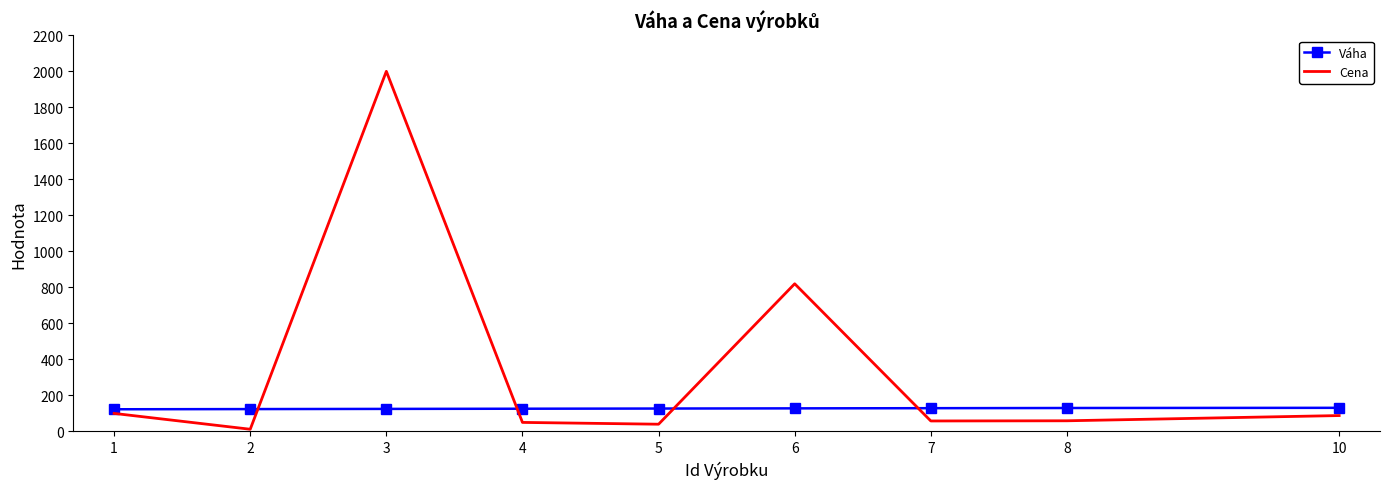

Where is Cena nearest to the value 1006?

6